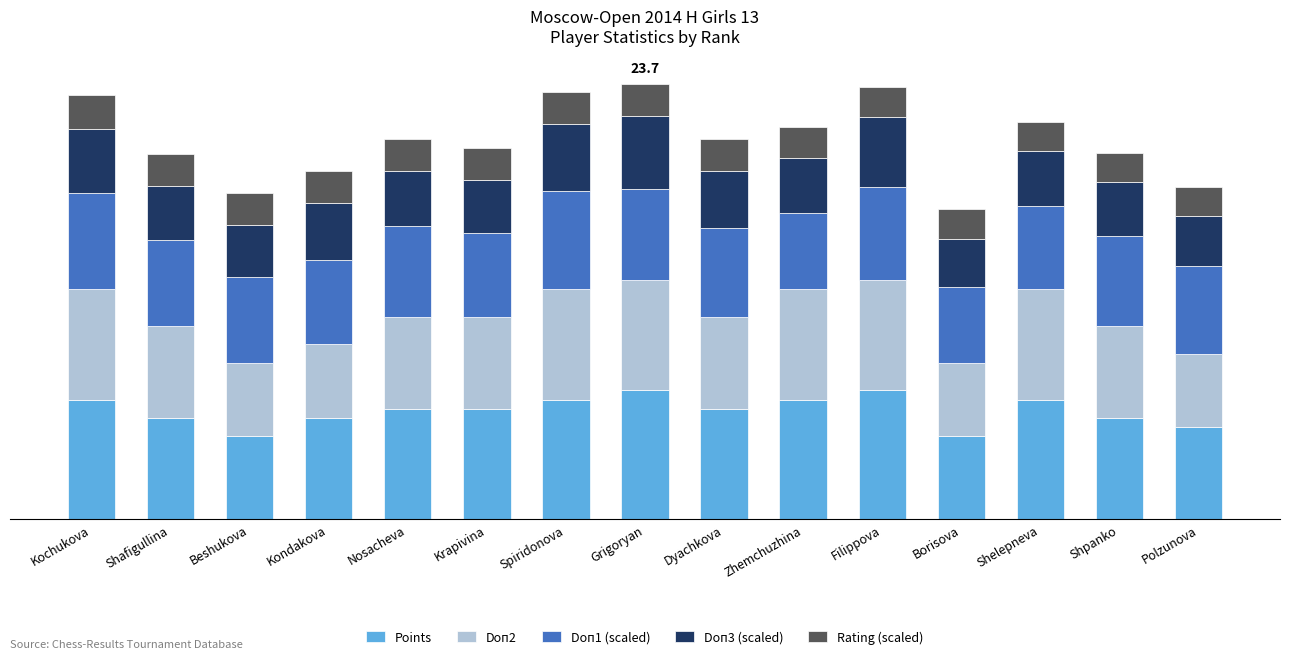

List the labels in order of Rating (scaled) value, smallest first.

Polzunova, Shpanko, Shelepneva, Borisova, Filippova, Zhemchuzhina, Dyachkova, Grigoryan, Spiridonova, Krapivina, Nosacheva, Kondakova, Beshukova, Shafigullina, Kochukova